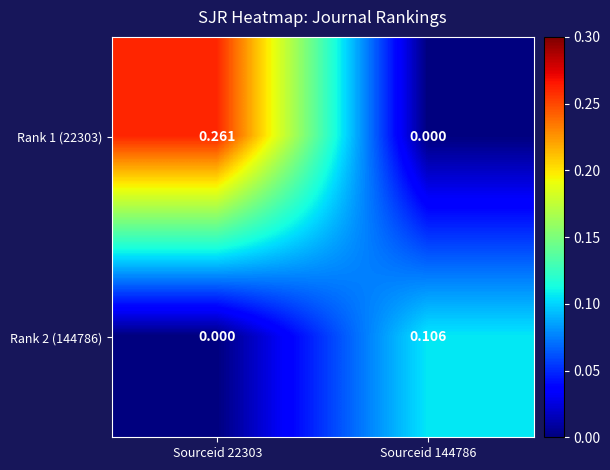

Is the value of Rank 2 (144786) at Sourceid 144786 greater than the value of Rank 1 (22303) at Sourceid 144786?

Yes